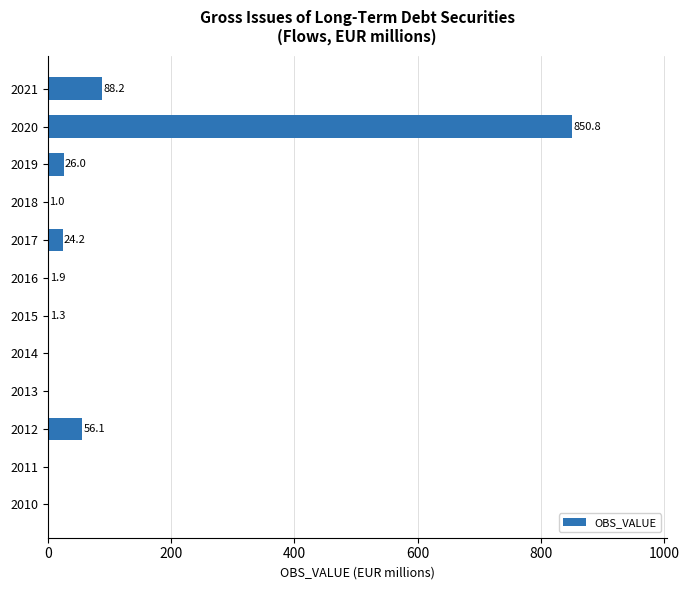

What is the change in value from 2010 to 2016?

+1.9